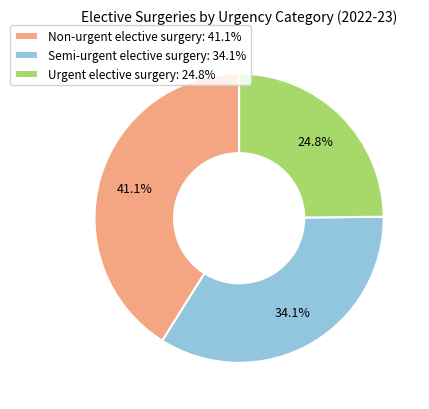

Does Semi-urgent elective surgery represent more than half of the total?

No